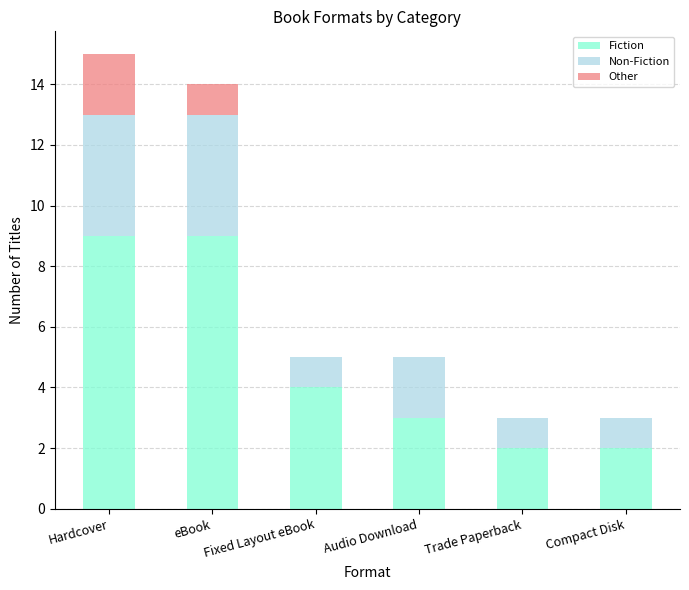

What is the maximum value for Fiction?

9